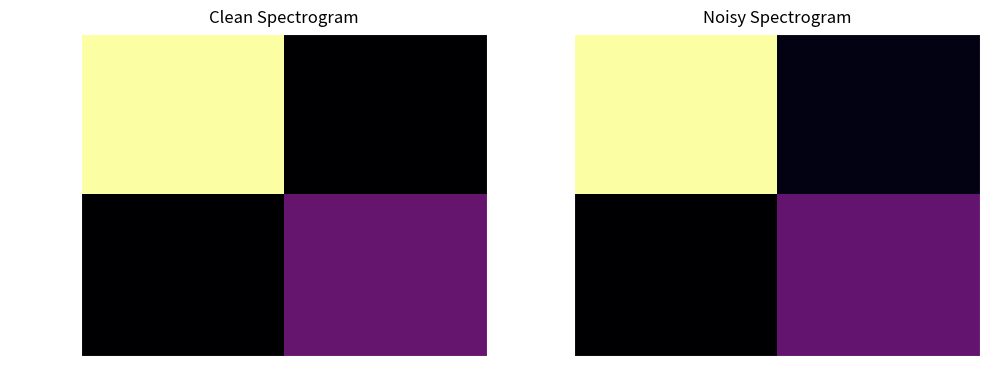

Rank the series by their maximum value, from highest to lowest.

a9e5468b…, 8c3d0b12…